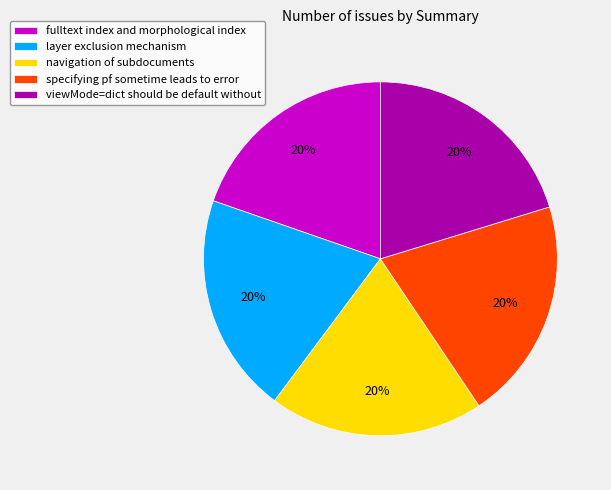

How many segments does this pie chart have?

5